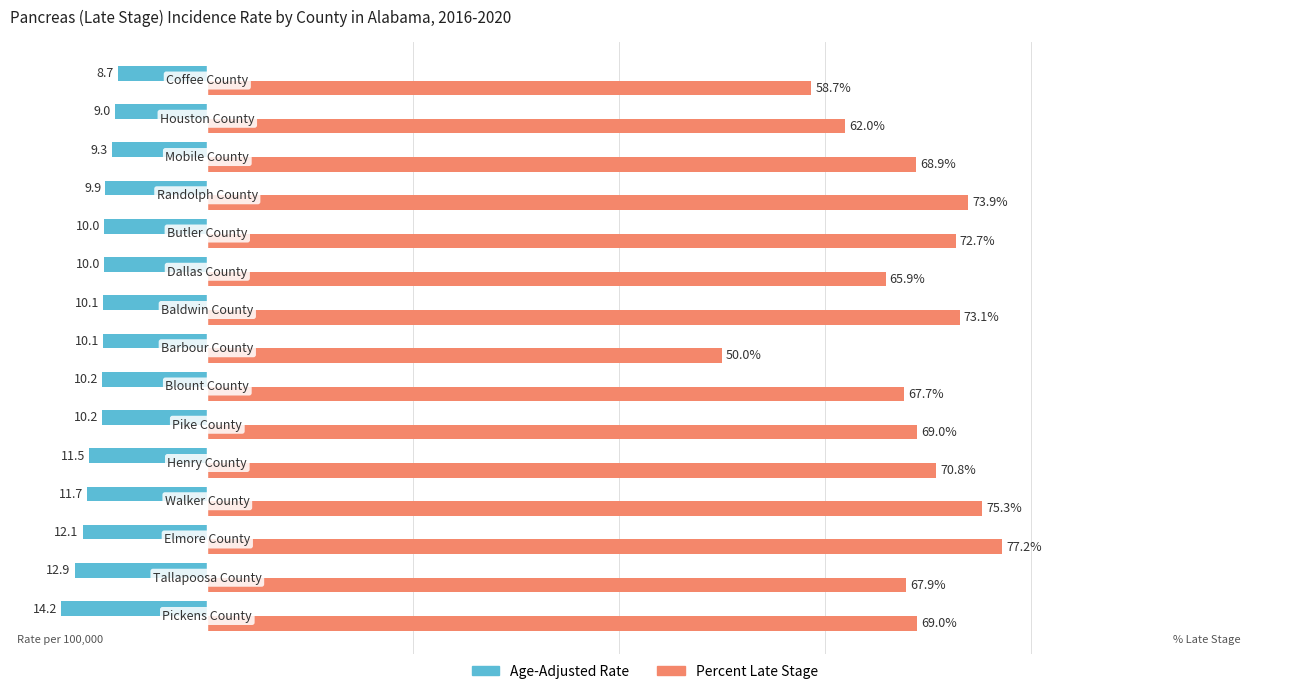

Which series has the largest total across all categories?

Percent Late Stage